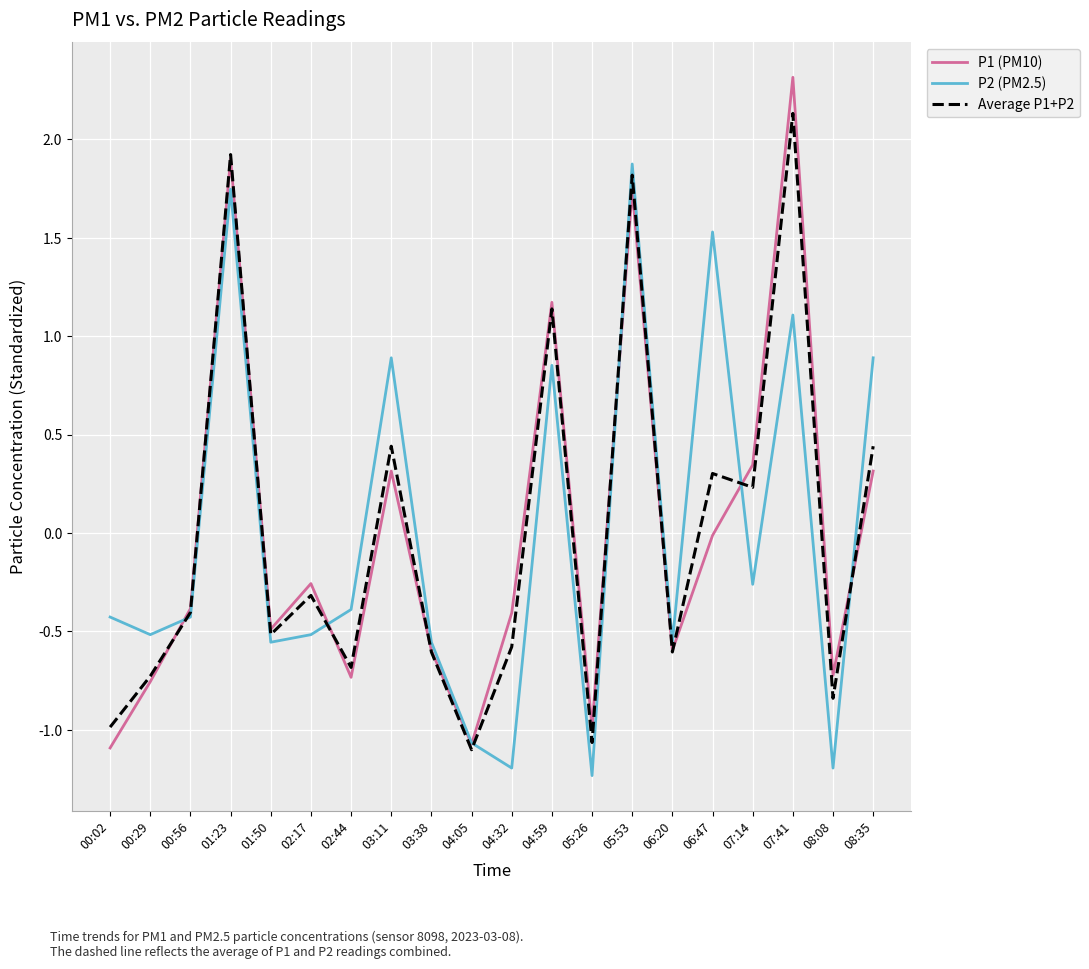

What position from the right is 05:26?

8